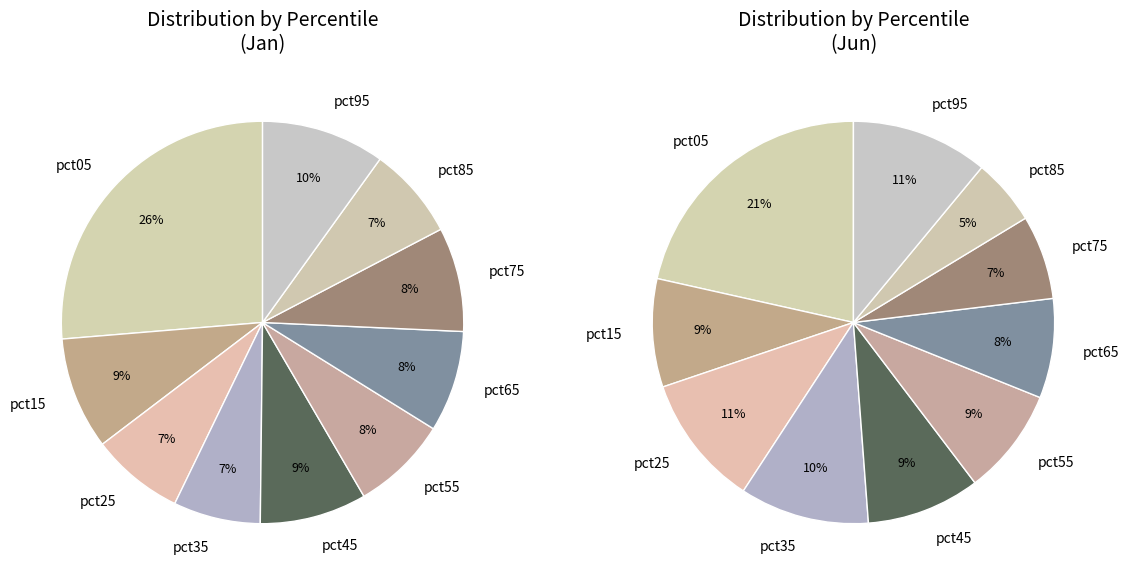

Is there a majority slice in this chart?

No